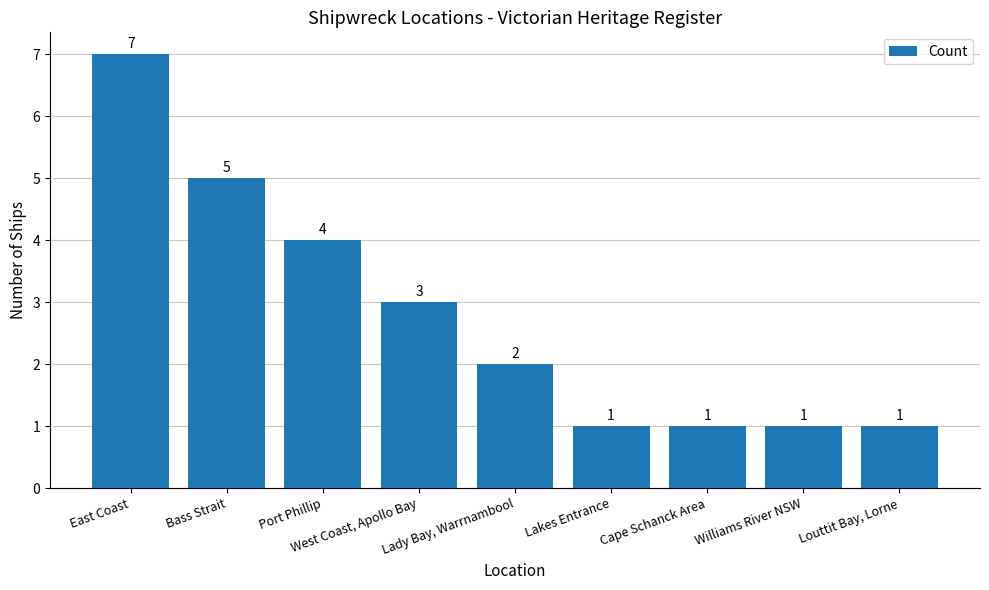

The chart shows a value of 3 at Port Phillip. True or false?

False